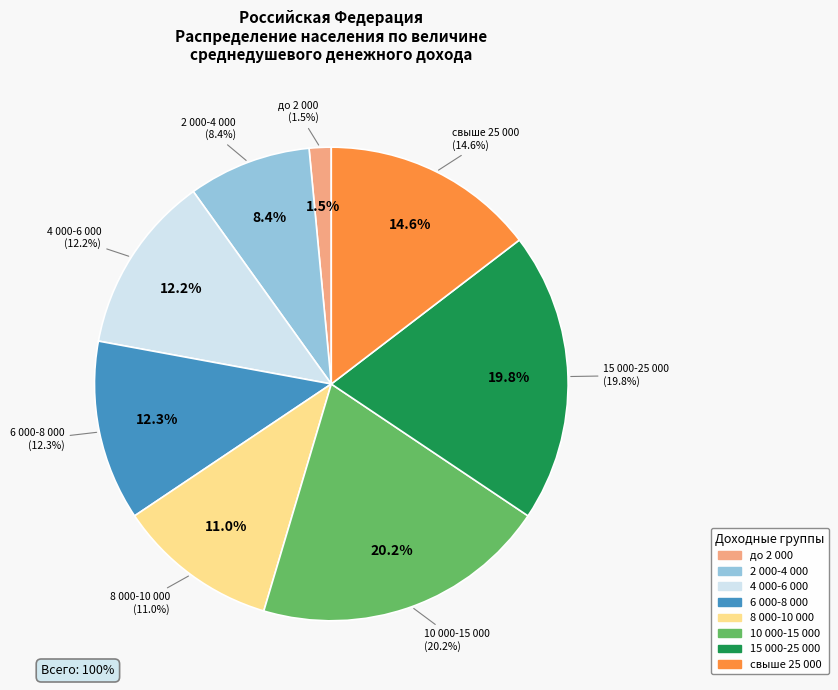

How many slices are in this pie chart?

8